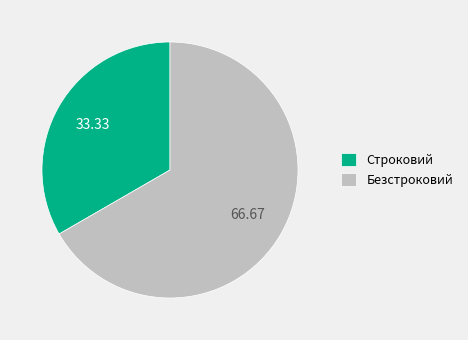

Do Безстроковий and Строковий together represent more than half of the pie?

Yes